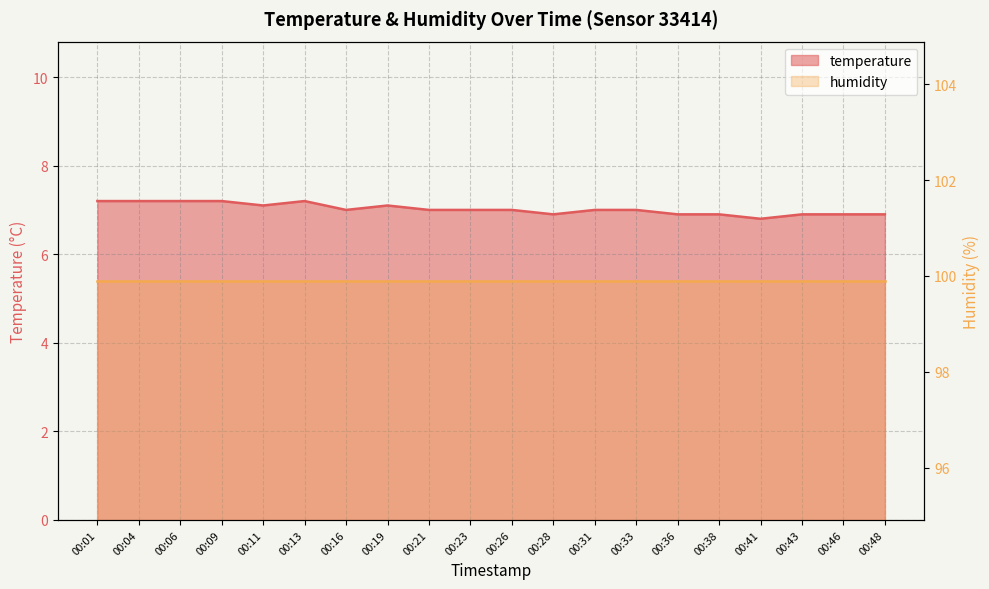

At which category does the chart reach its minimum across all series?

00:41